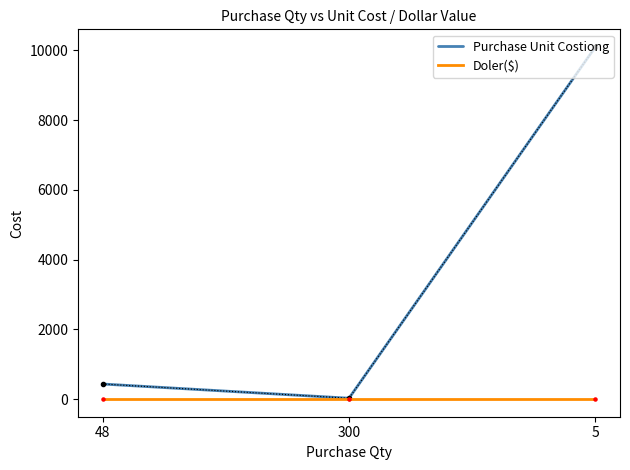

At how many categories does at least one series exceed 8860?

1